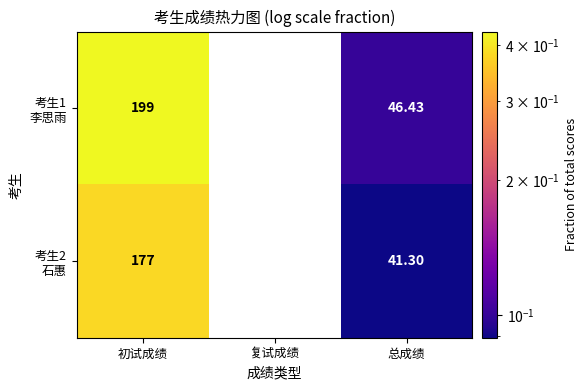

At which category is the sum across all series the highest?

初试成绩